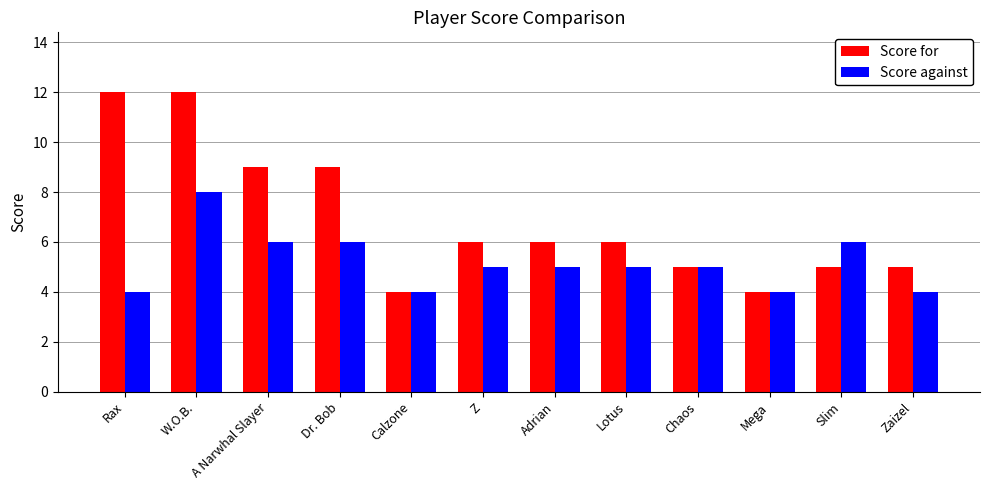

What position from the right is Adrian?

6